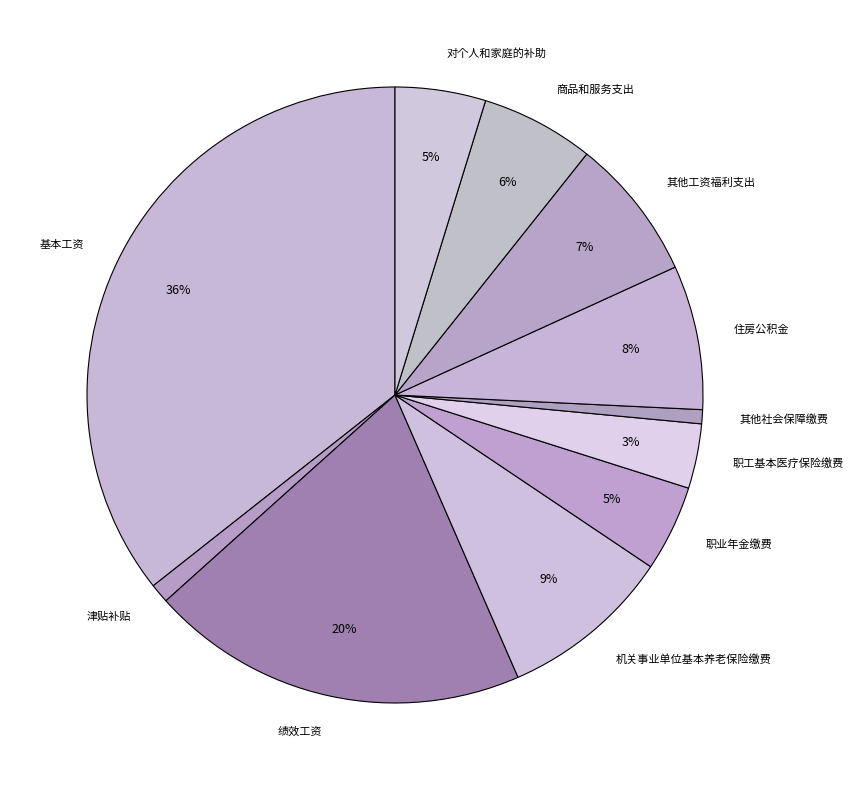

Does 商品和服务支出 represent more than half of the total?

No